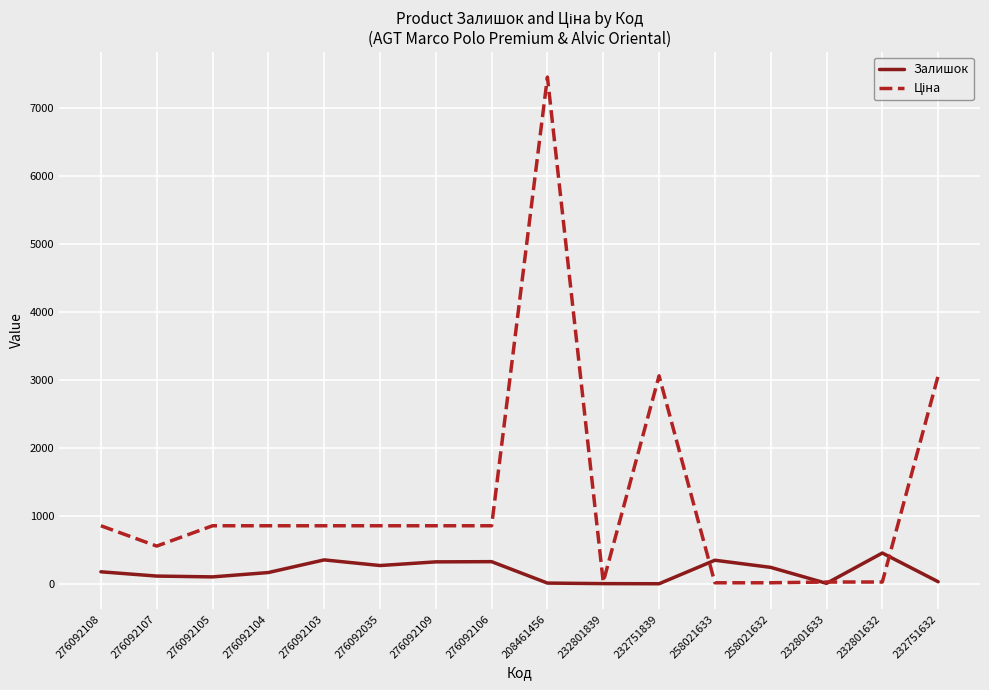

Read the Залишок value at 276092109.

323.0